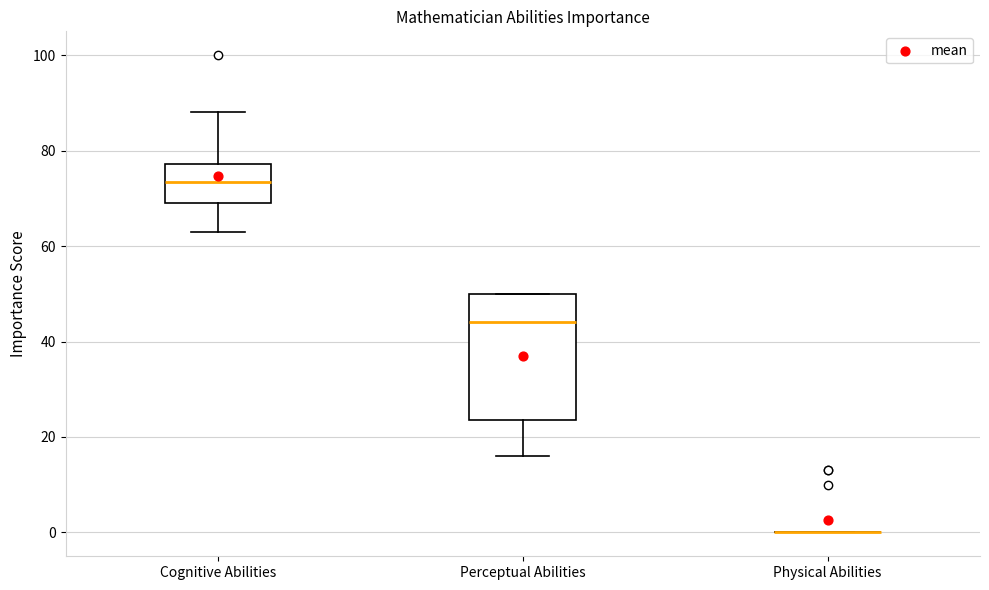

Reading left to right, transcribe this box plot: for each box, give where its median line is, the range the box spans, and where its two whiskers end, as read against the y-axis. The values are not printed on the chart, so give them approximately, as read against the axis.

Cognitive Abilities: median 74, box 70 to 78, whiskers 64 to 88
Perceptual Abilities: median 44, box 24 to 50, whiskers 16 to 50
Physical Abilities: box collapsed to a line at 0, whiskers 0 to 0